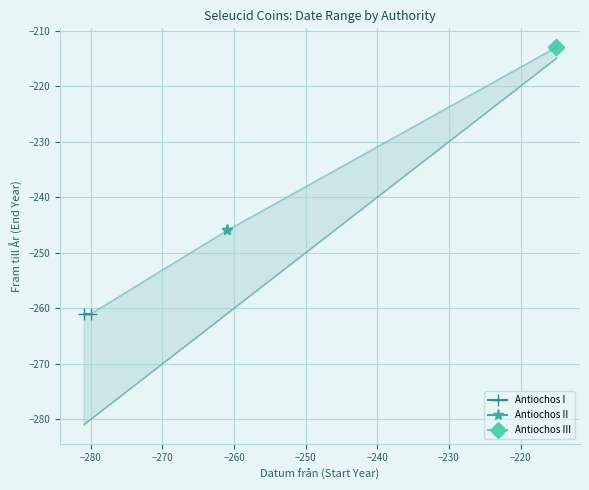

What is the sum of all Antiochos I values?

-522